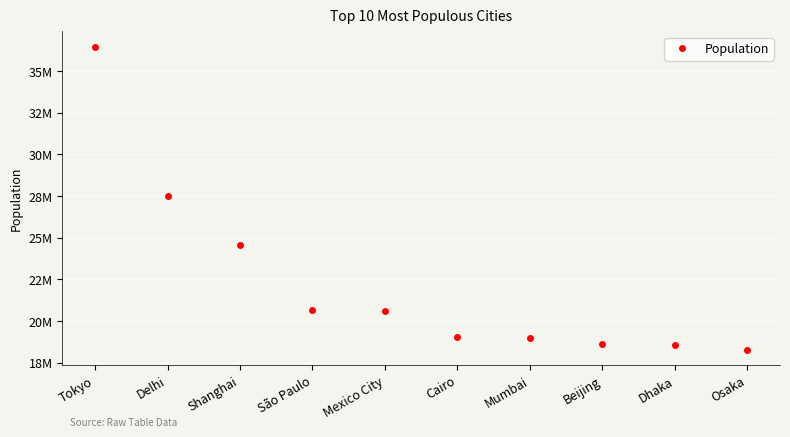

Does the chart have visible grid lines?

Yes